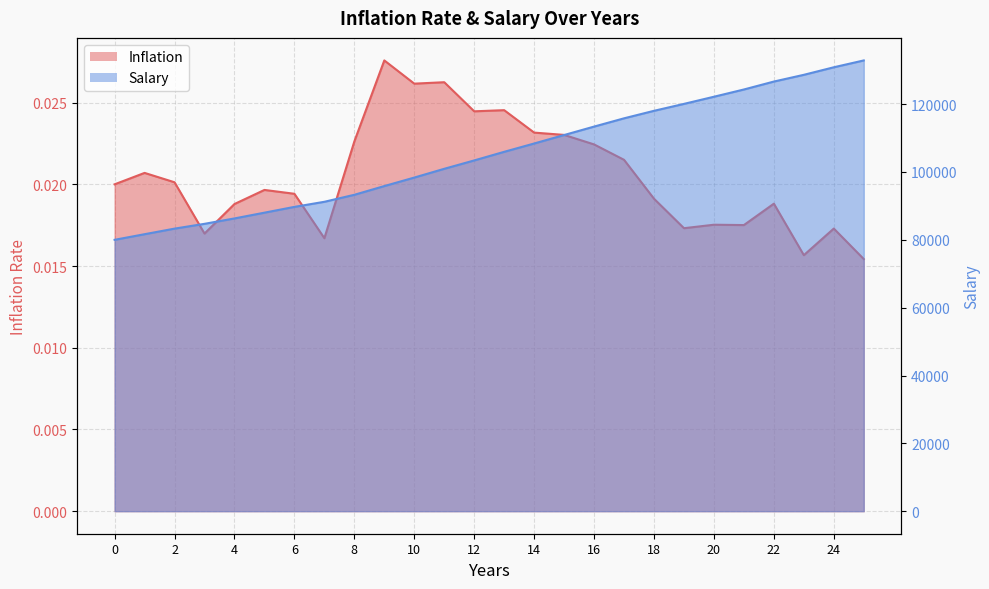

Reading left to right, transcribe all the data shown in this chart.

Inflation: 0=0.0	1=0.0	2=0.0	3=0.0	4=0.0	5=0.0	6=0.0	7=0.0	8=0.0	9=0.0	10=0.0	11=0.0	12=0.0	13=0.0	14=0.0	15=0.0	16=0.0	17=0.0	18=0.0	19=0.0	20=0.0	21=0.0	22=0.0	23=0.0	24=0.0	25=0.0
Salary: 0=80000.0	1=81655.9	2=83299.2	3=84714.2	4=86306.3	5=88002.8	6=89711.8	7=91210.2	8=93273.7	9=95846.2	10=98353.5	11=100935.0	12=103404.5	13=105941.7	14=108395.8	15=110891.4	16=113380.0	17=115817.5	18=118031.7	19=120075.3	20=122180.0	21=124318.9	22=126658.0	23=128642.1	24=130866.6	25=132885.4